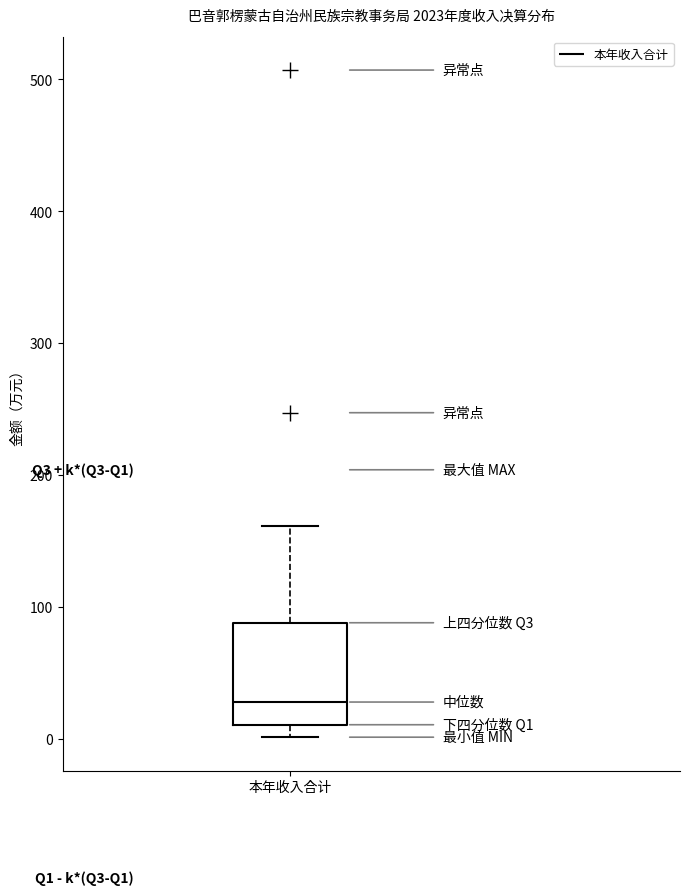

Transcribe this box plot: give where the median line is, the range the box spans, and where the two whiskers end, as read against the y-axis. The values are not printed on the chart, so give them approximately, as read against the axis.

median 30, box 10 to 90, whiskers 0 to 160